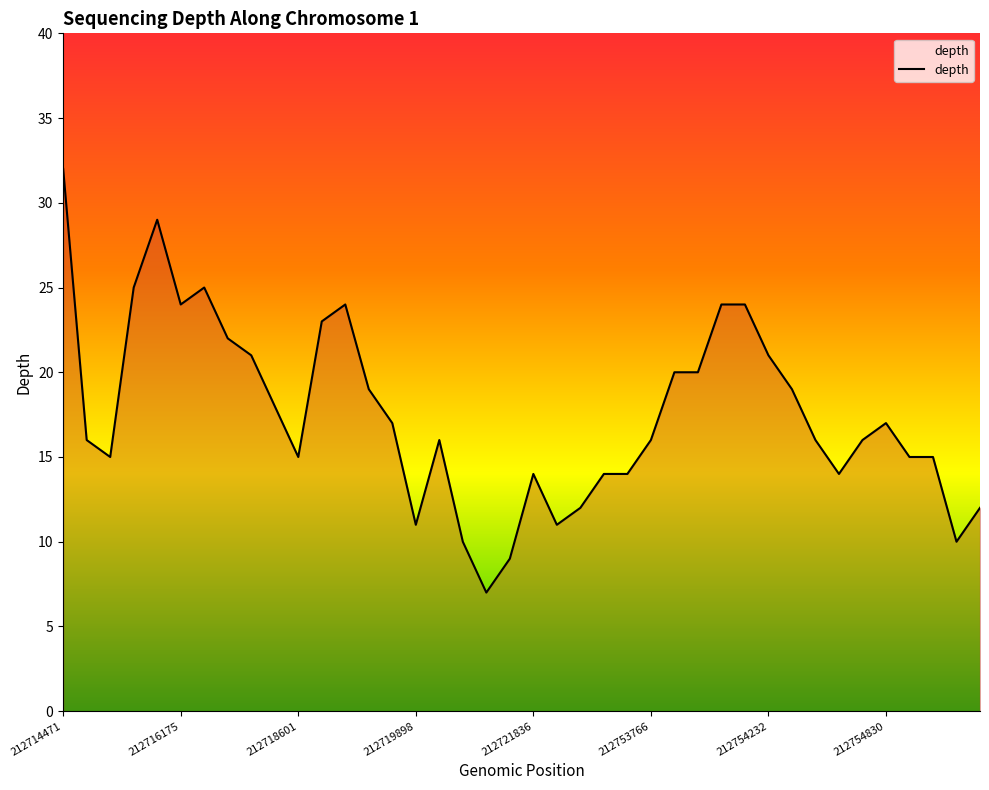

What is the minimum value shown in the chart?

7